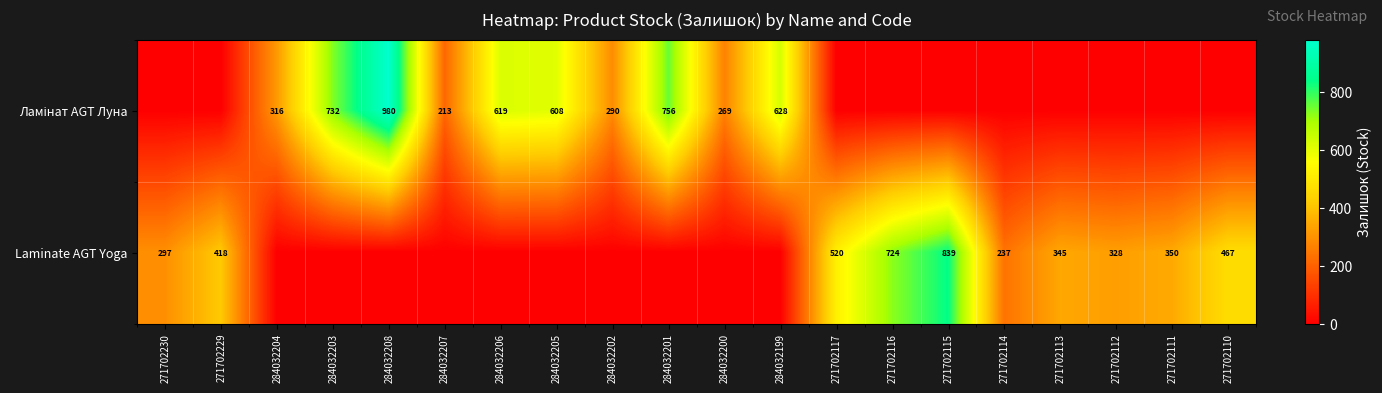

The Laminate AGT Yoga series shows 345 at 271702113. True or false?

True